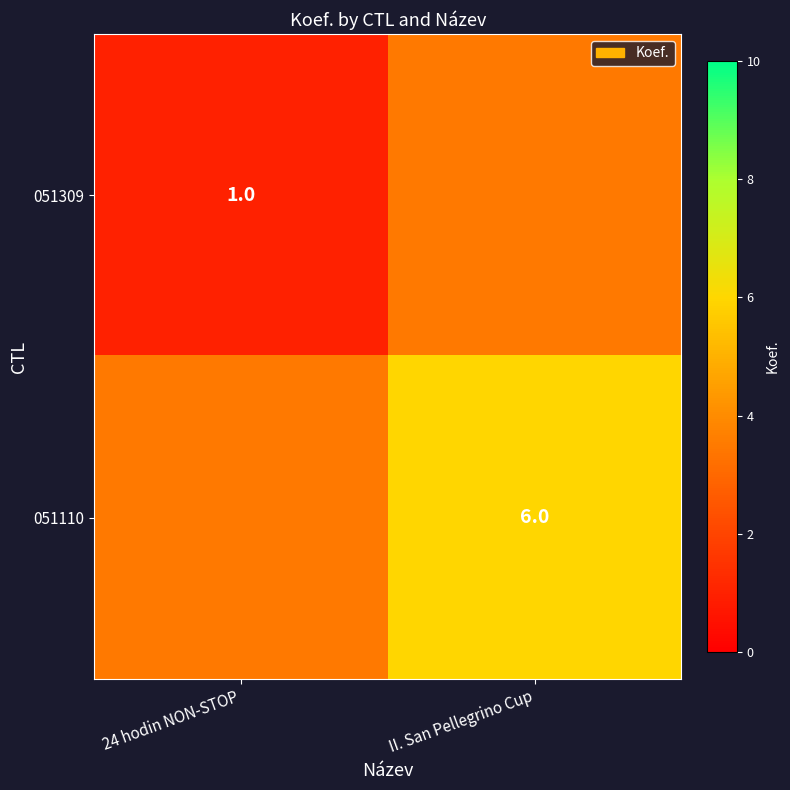

True or false: 051110 has a value of 9.1 at II. San Pellegrino Cup.

False